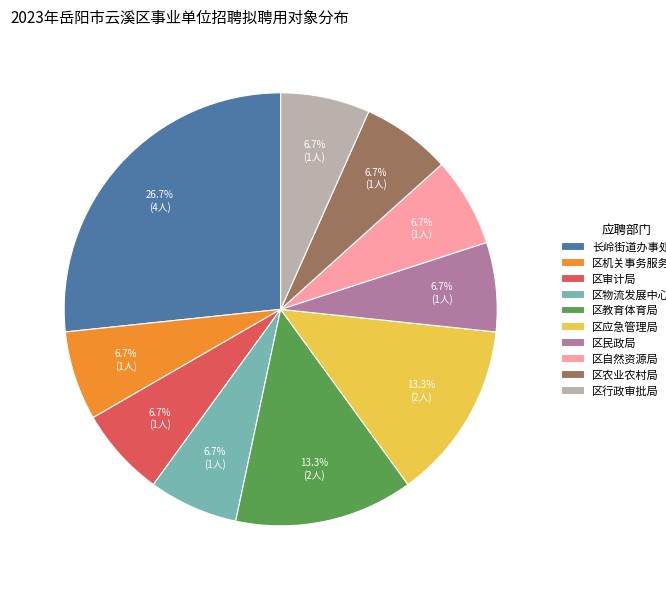

How many slices are in this pie chart?

10